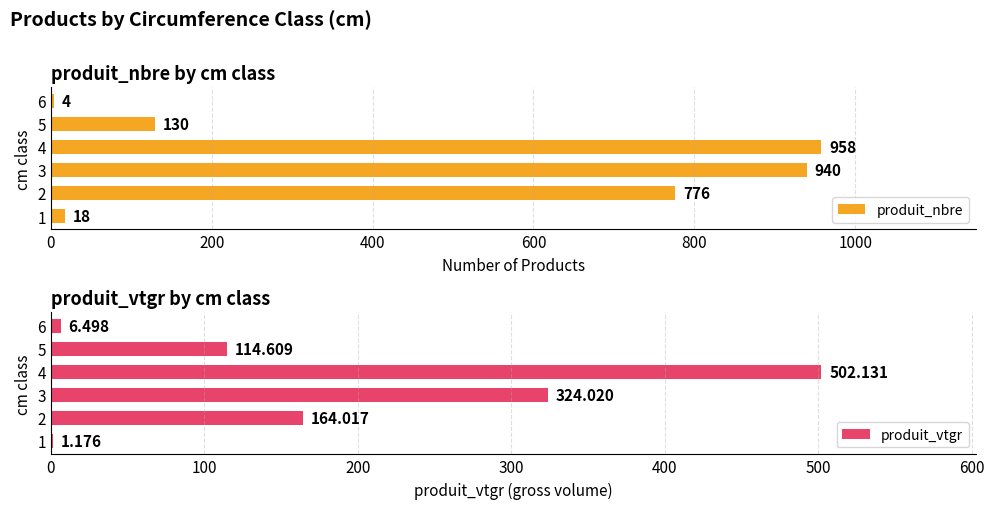

Which series has the widest spread of values?

produit_nbre